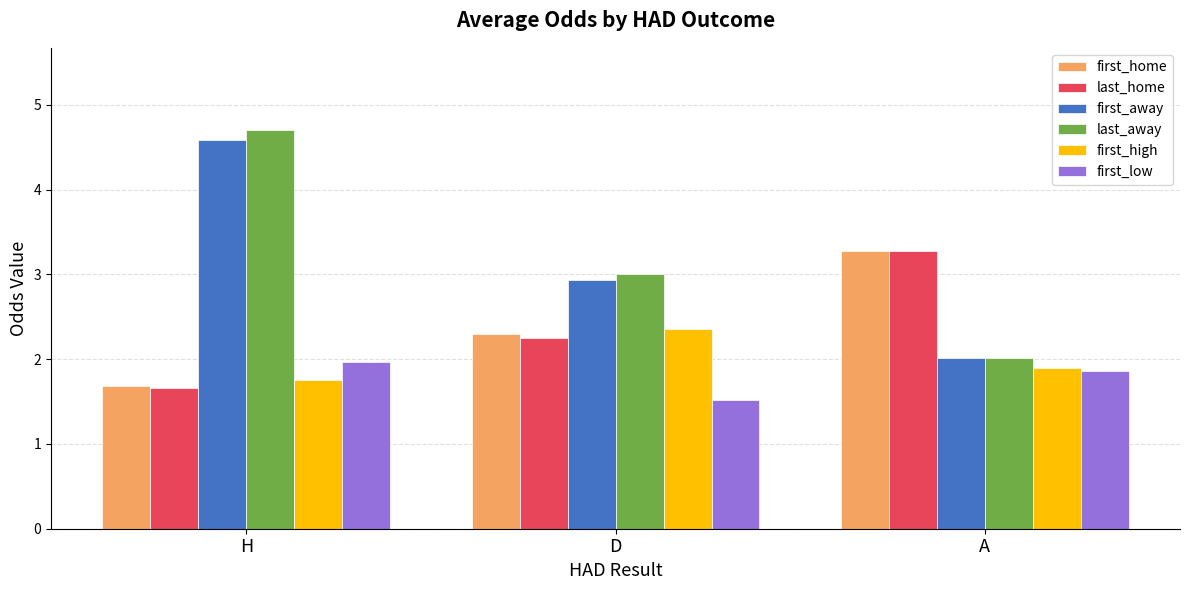

At which category is the sum across all series the highest?

H